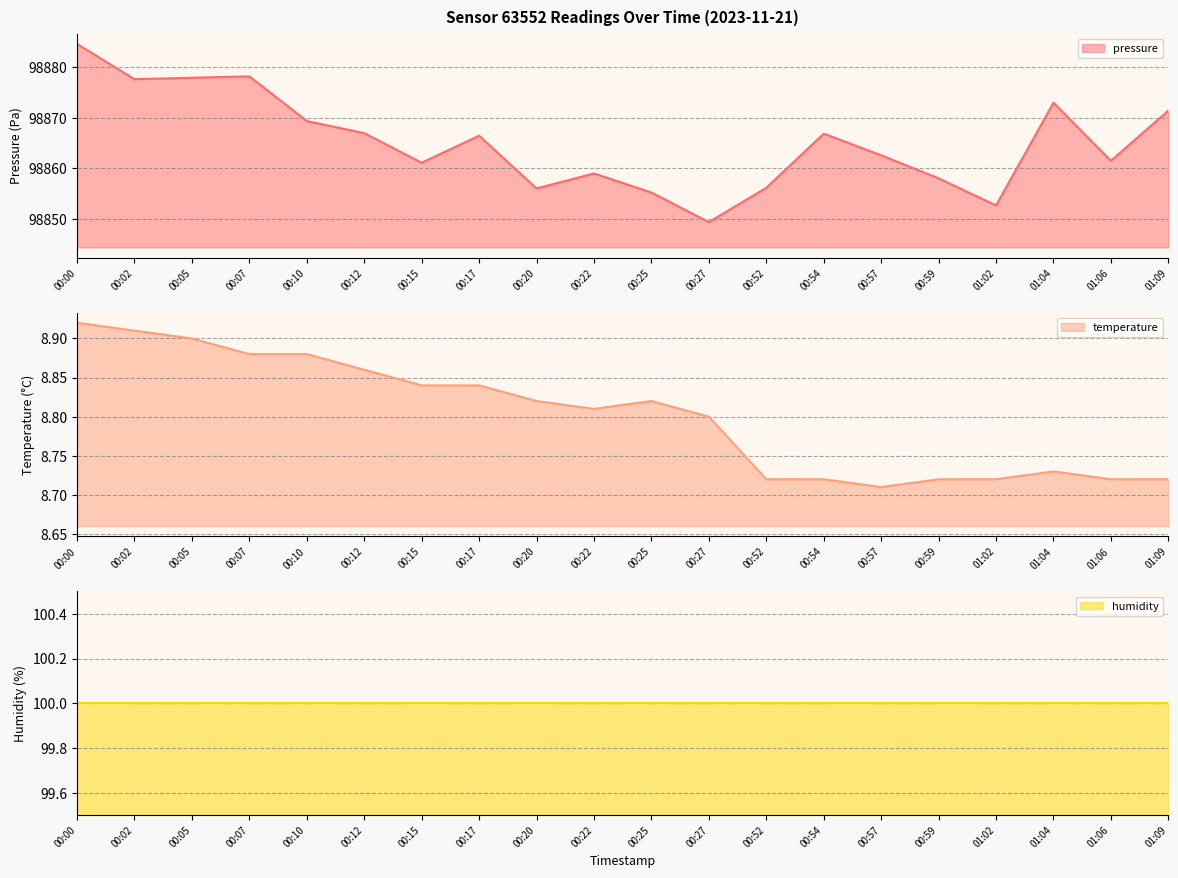

Is it true that pressure equals 98856.1 at 00:52?

True